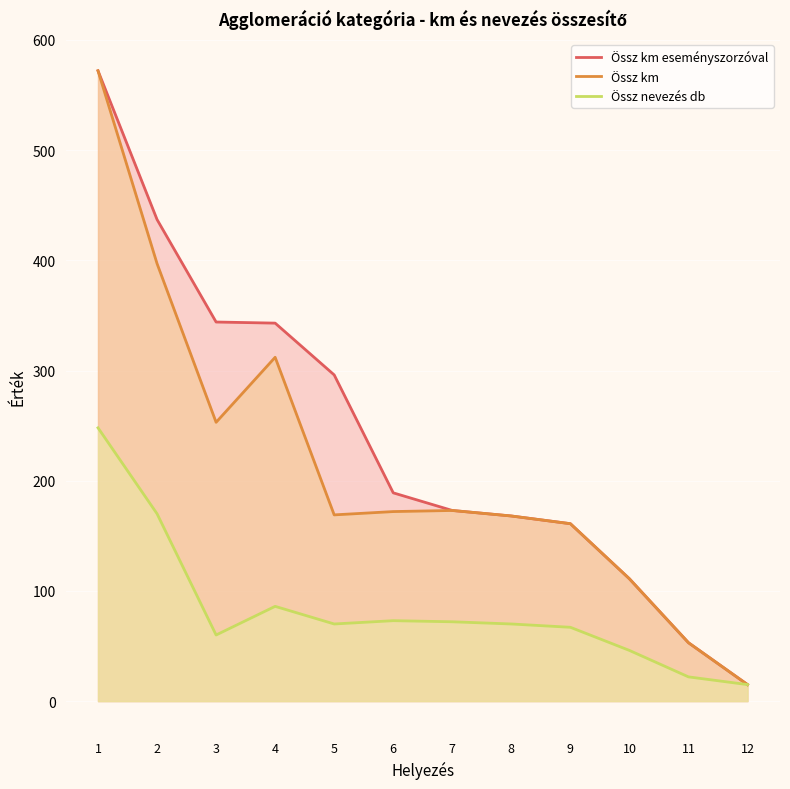

What is the approximate value of Össz km at 8?

168